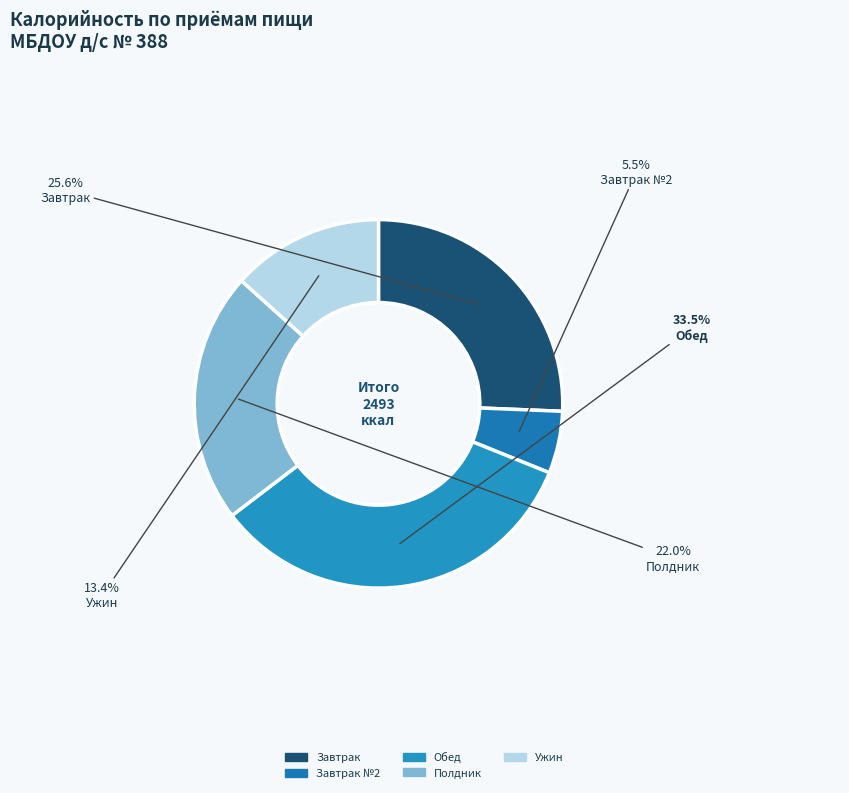

How many segments does this pie chart have?

5